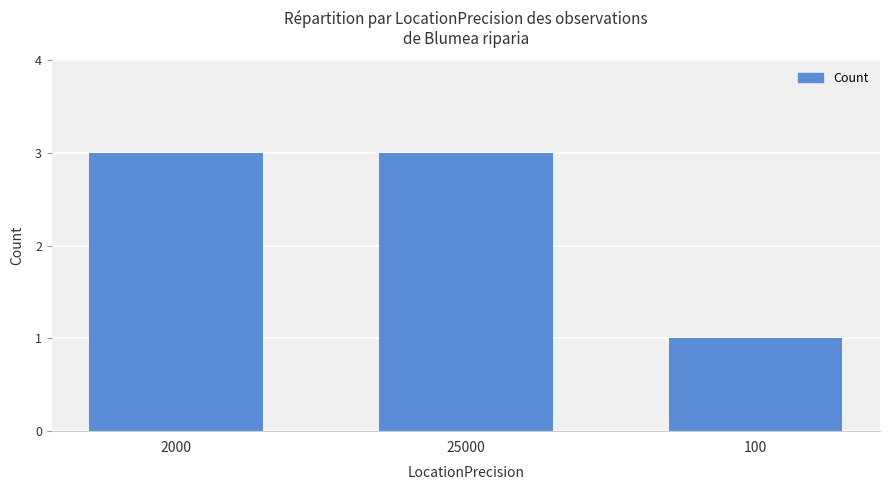

Which label corresponds to the smallest value in the chart?

100